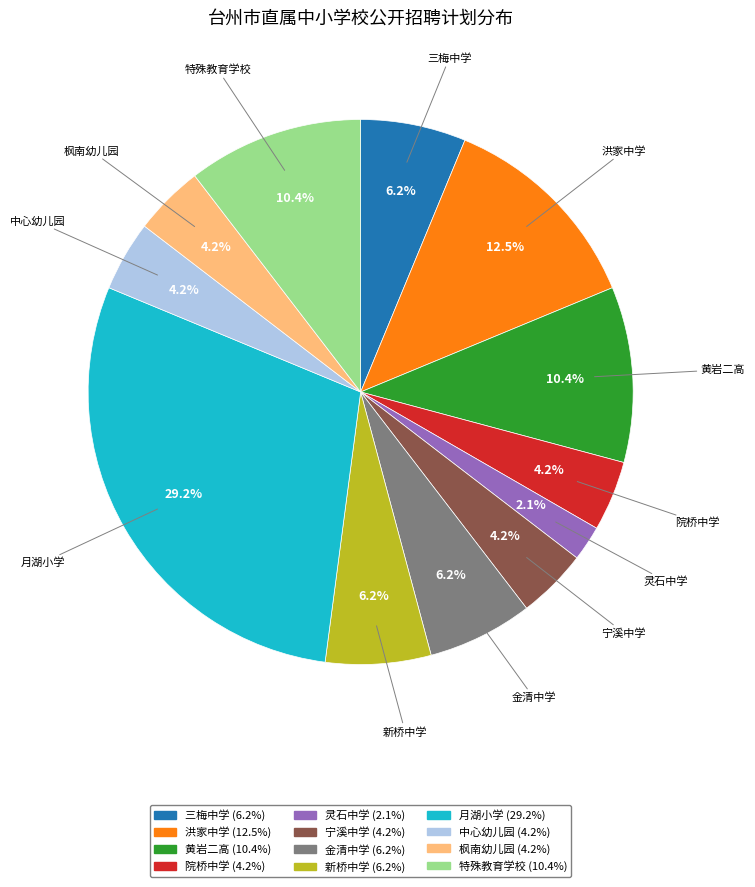

How many slices are in this pie chart?

12